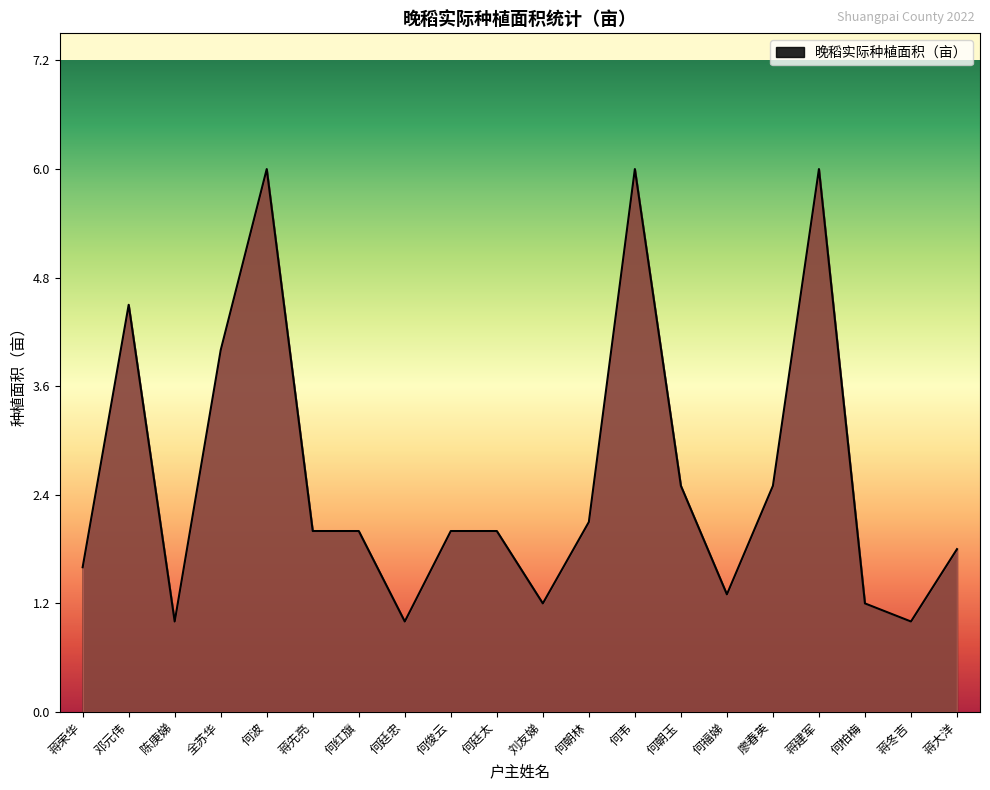

What is the difference between the maximum and minimum values?

5.0